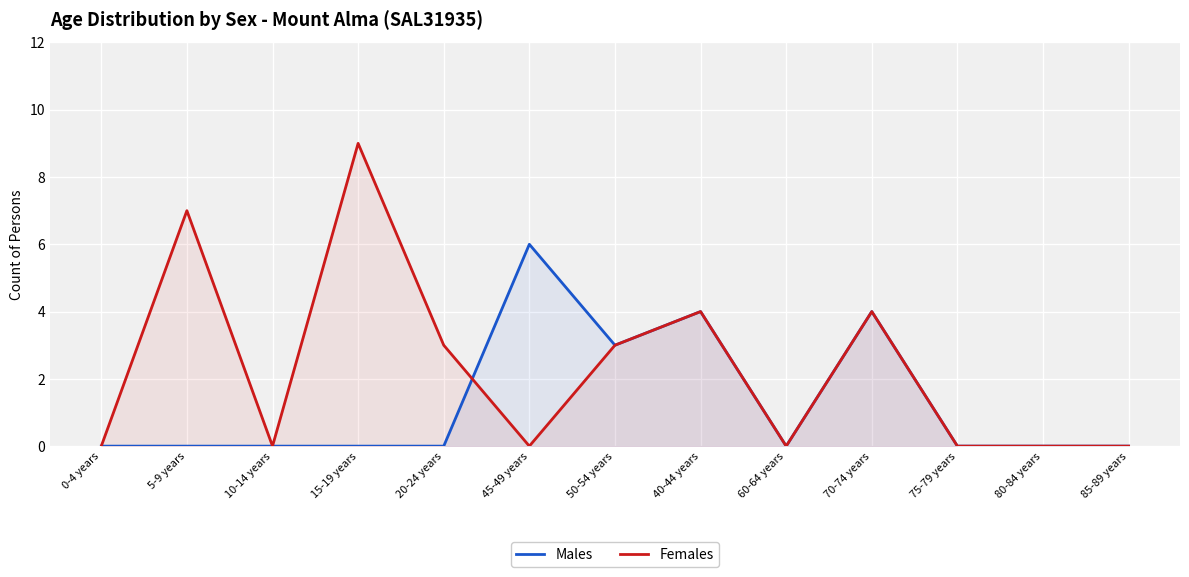

What is the label of the 7th point from the left?

50-54 years